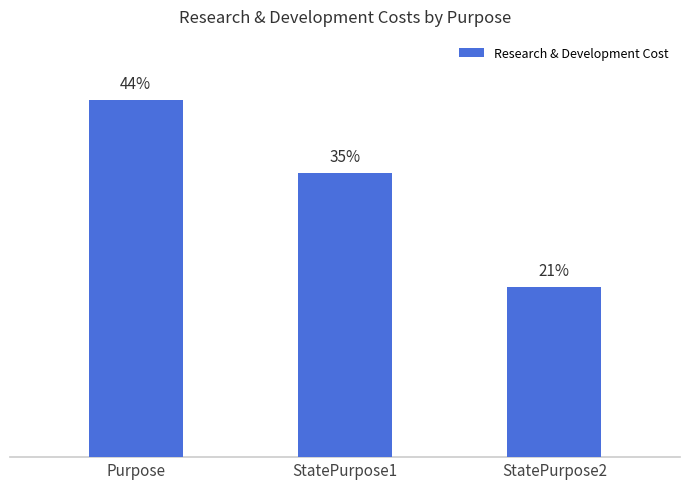

Does the chart contain any negative values?

No